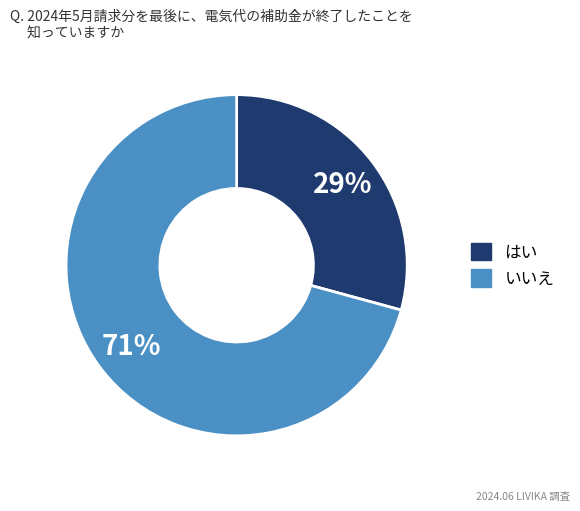

Does any single category account for the majority?

Yes